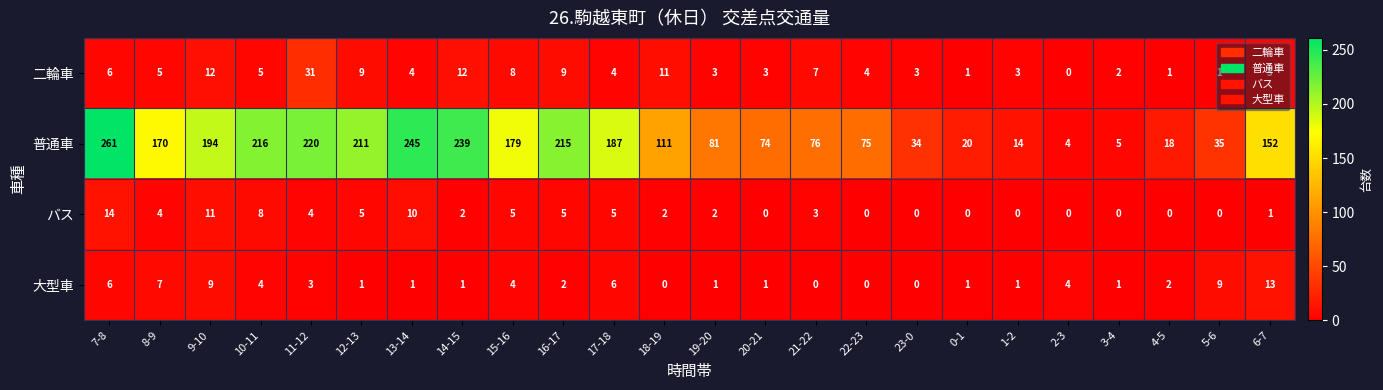

What is the difference between the maximum and minimum values in the 大型車 series?

13